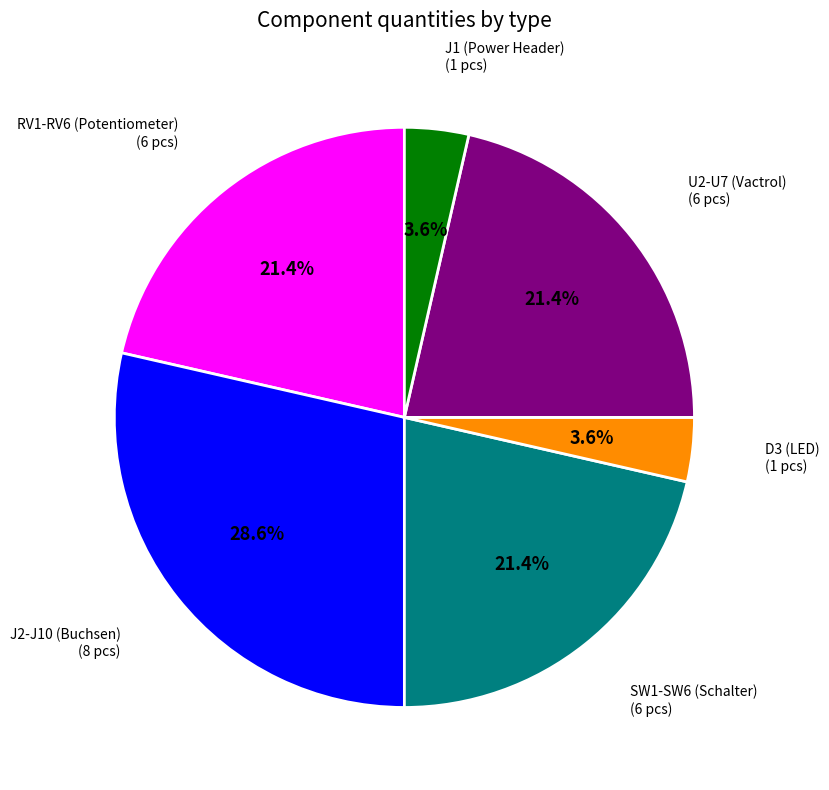

Is there a majority slice in this chart?

No